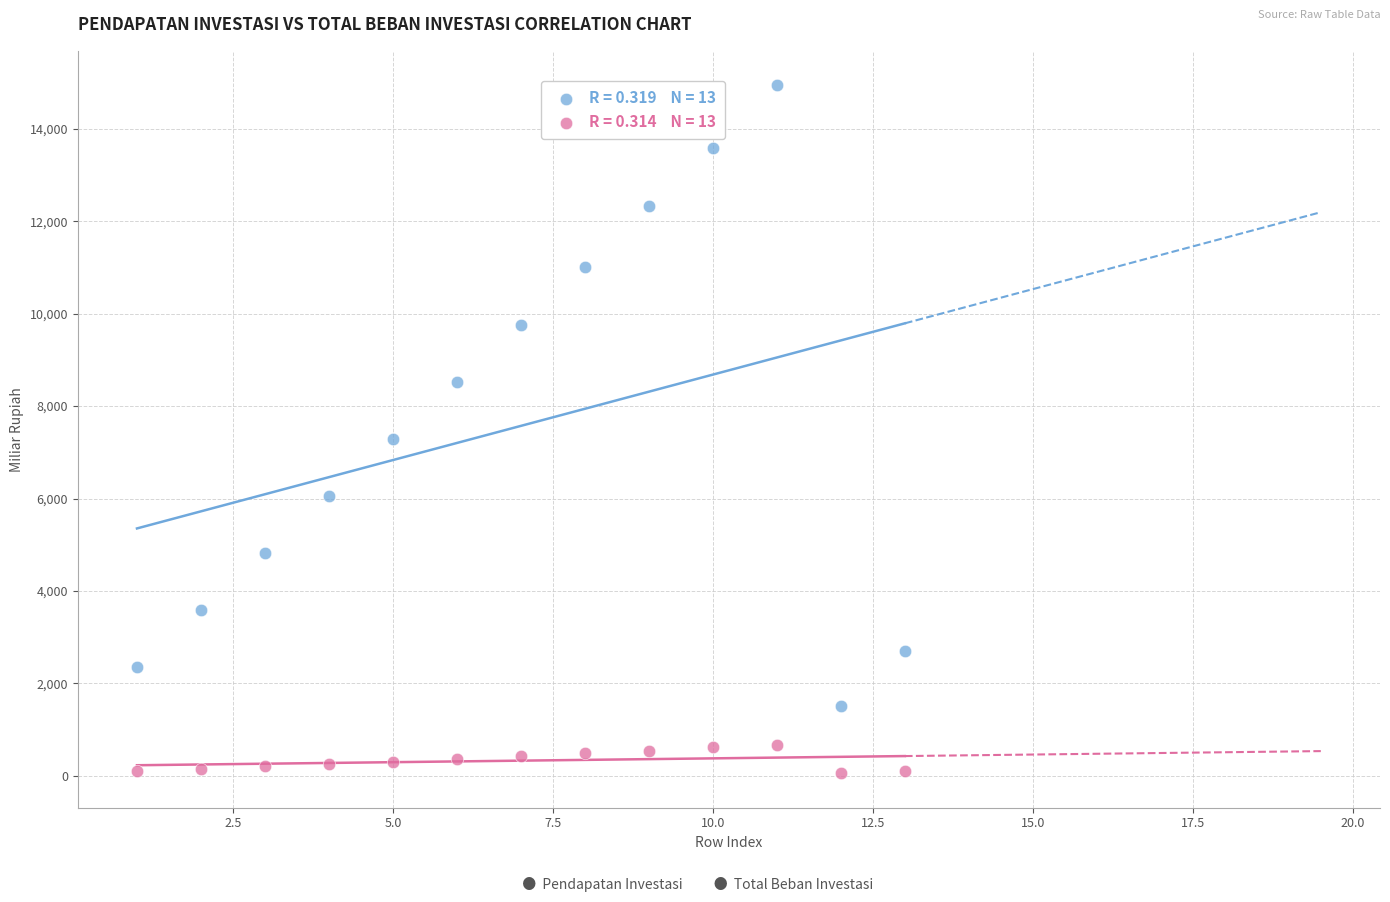

Across all data points, what is the range of Y values (max minus min)?

14887.7